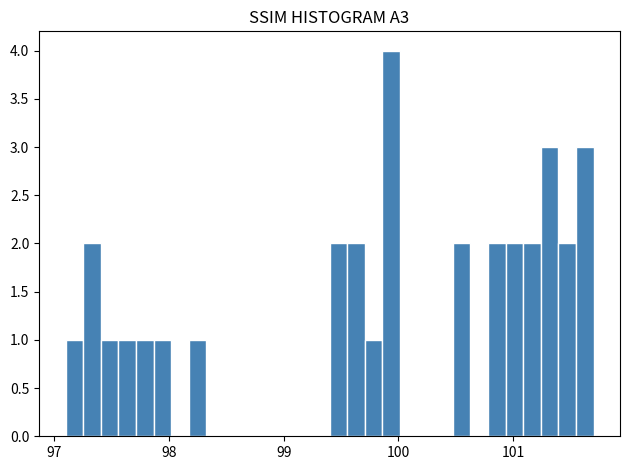

Read against the x-axis, roughly where is the centre of the tallest bar?

99.9